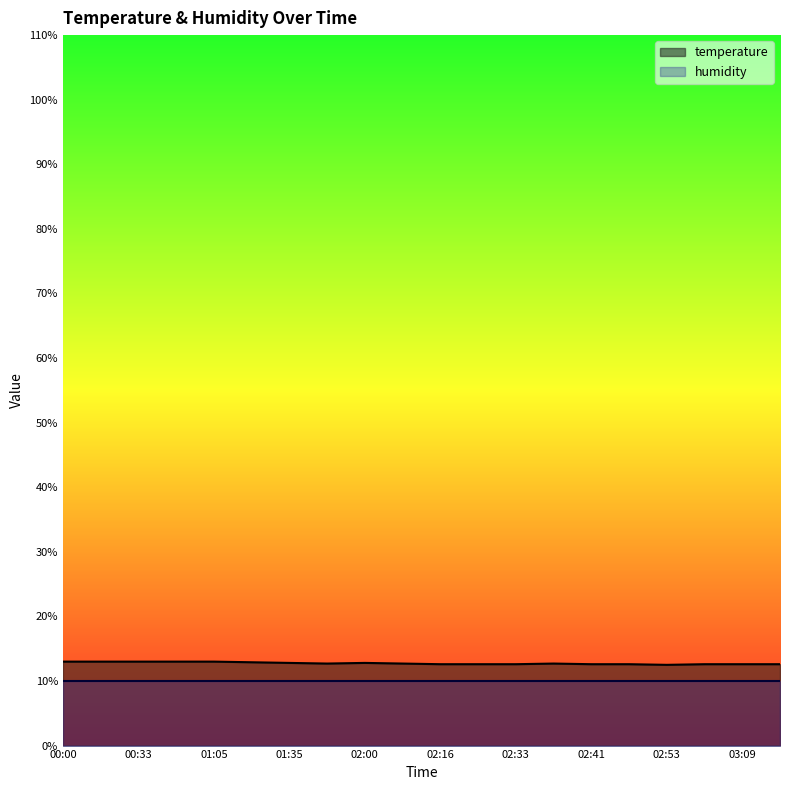

At which label is the value closest to 12?

02:53